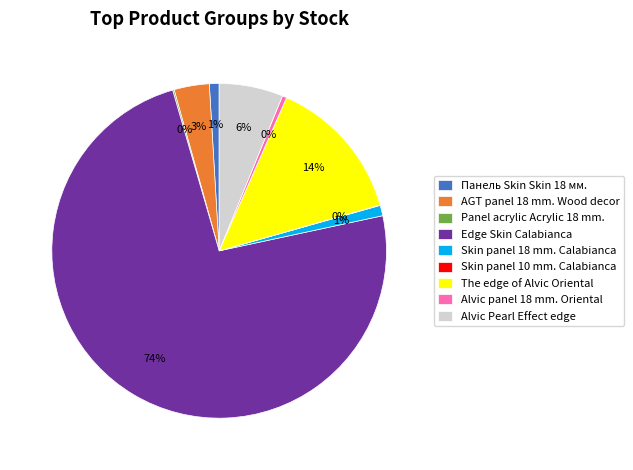

Does Edge Skin Calabianca account for over 50% of the chart?

Yes